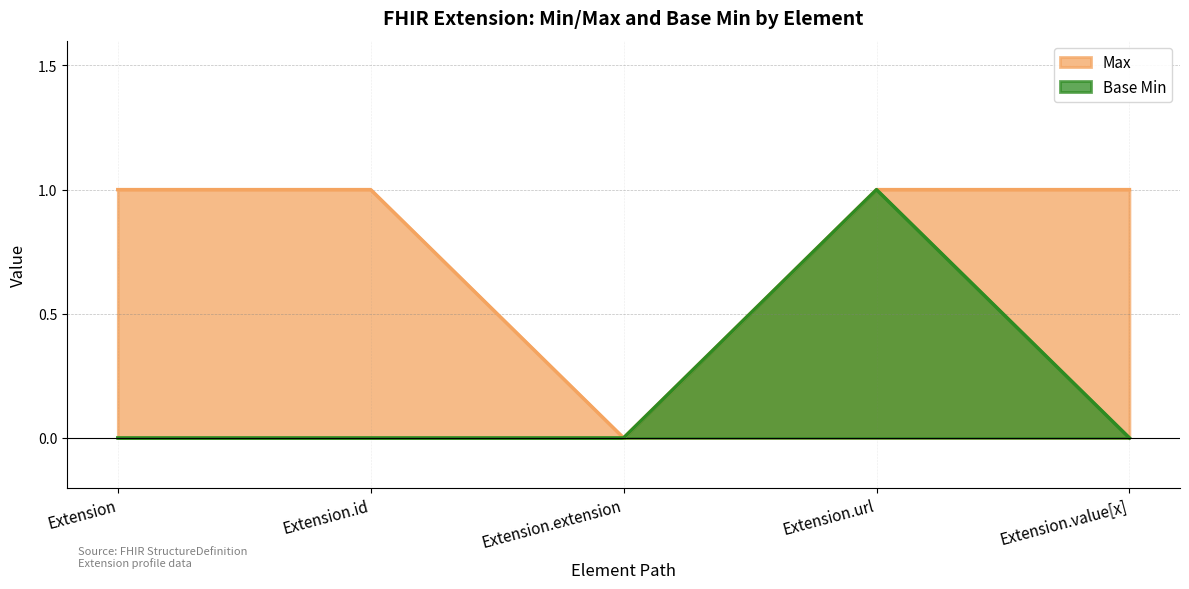

Read the Max value at Extension.id.

1